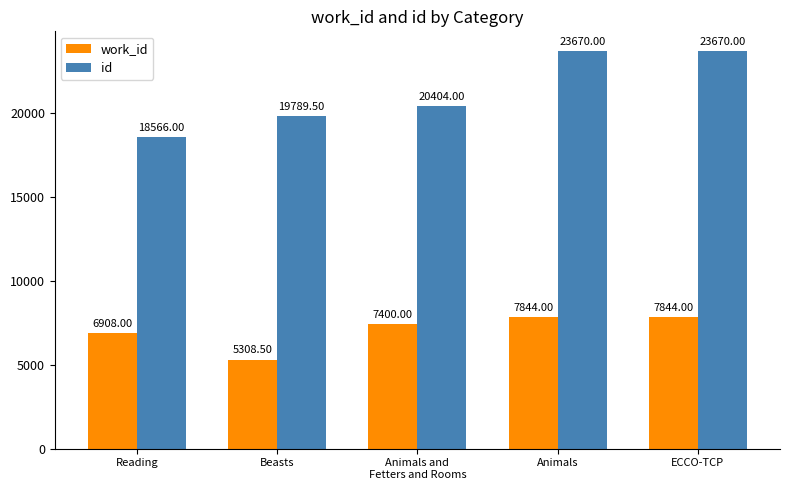

What is the difference between the maximum and minimum values in the work_id series?

2535.5